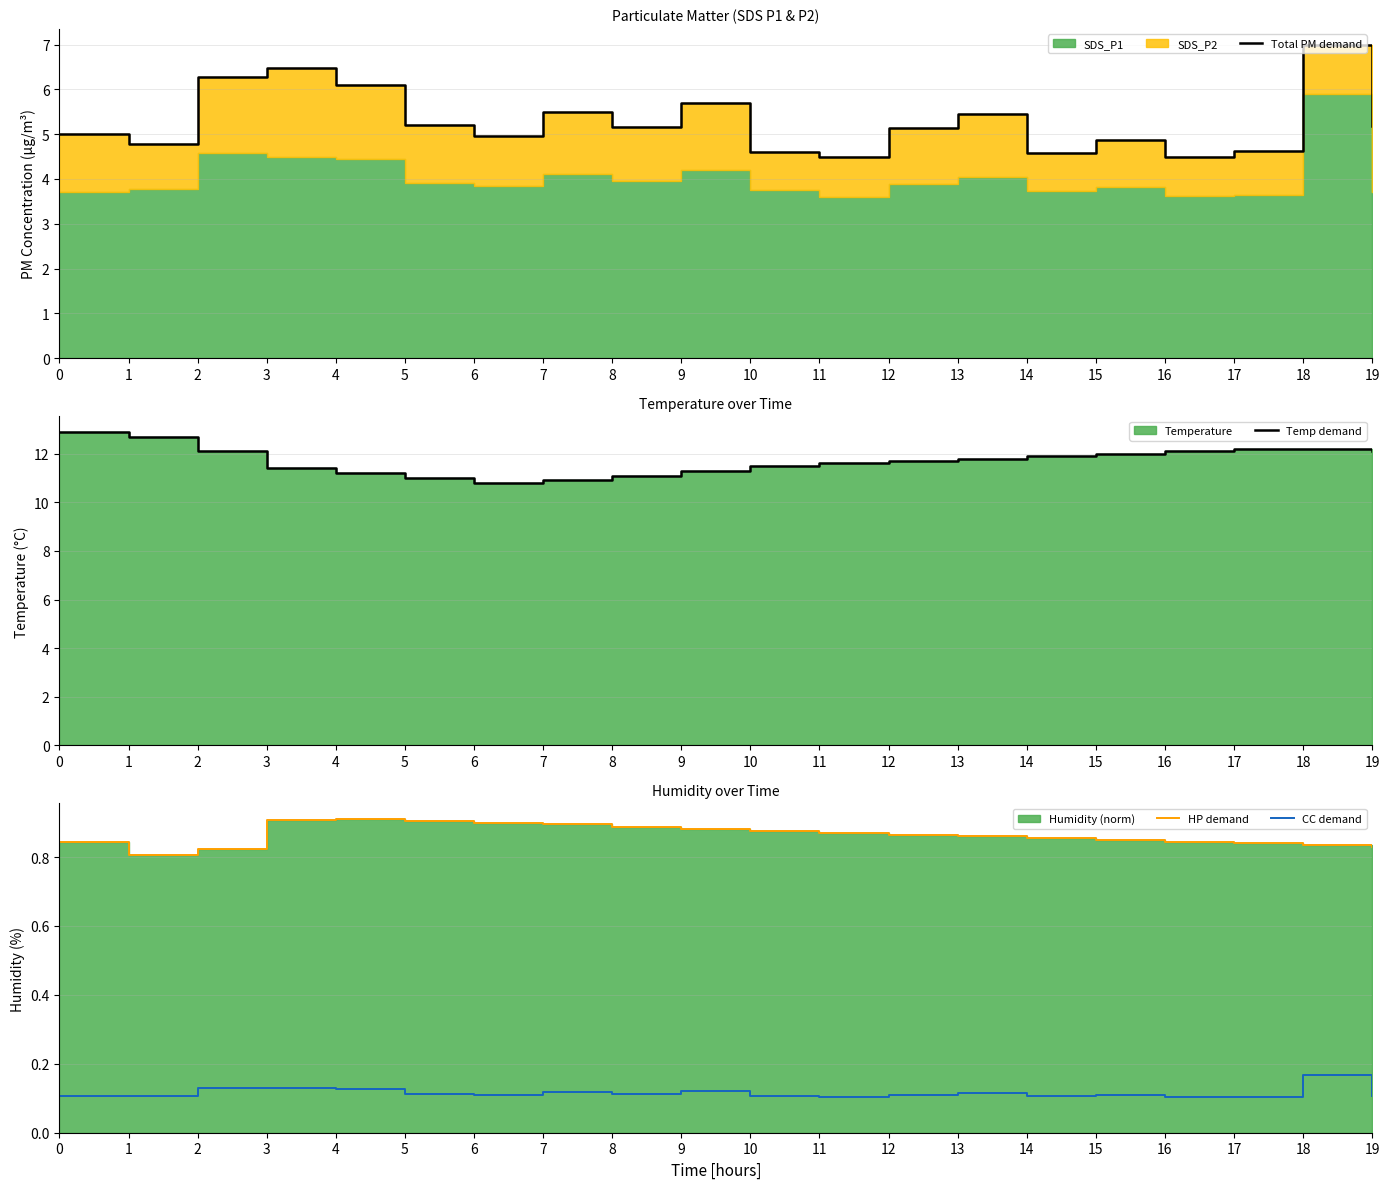

Count the CC demand values in the range 0 to 1.

20